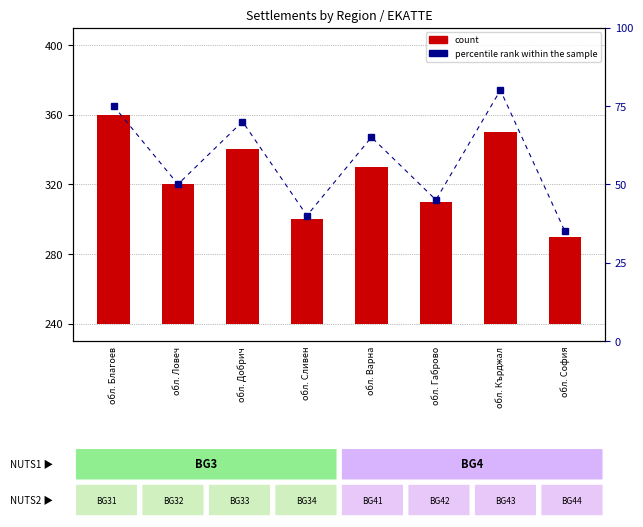

How many data points does each series have?

8